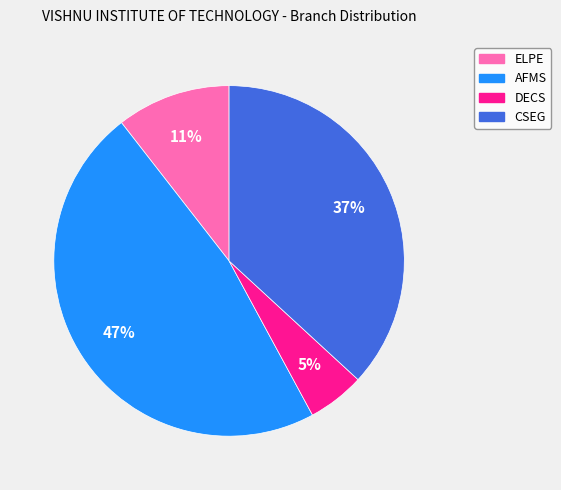

To the nearest percent, what is the difference between the largest and smallest slice percentages?

42%